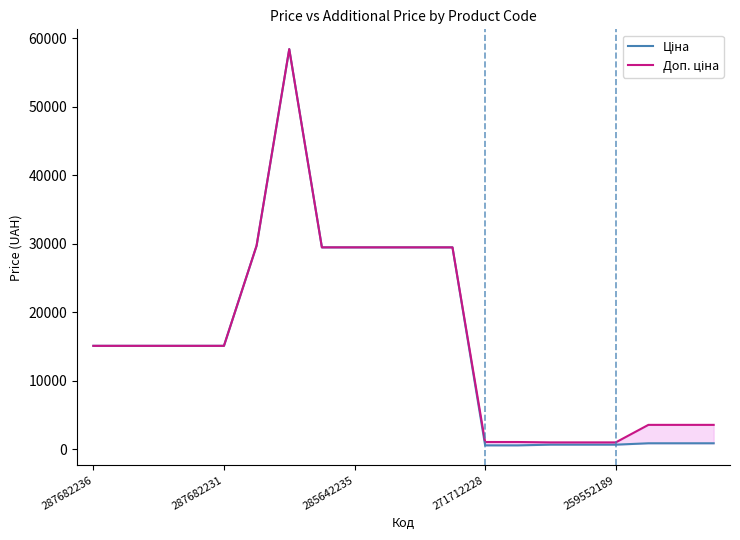

What are all the series names shown in the legend?

Ціна, Доп. ціна